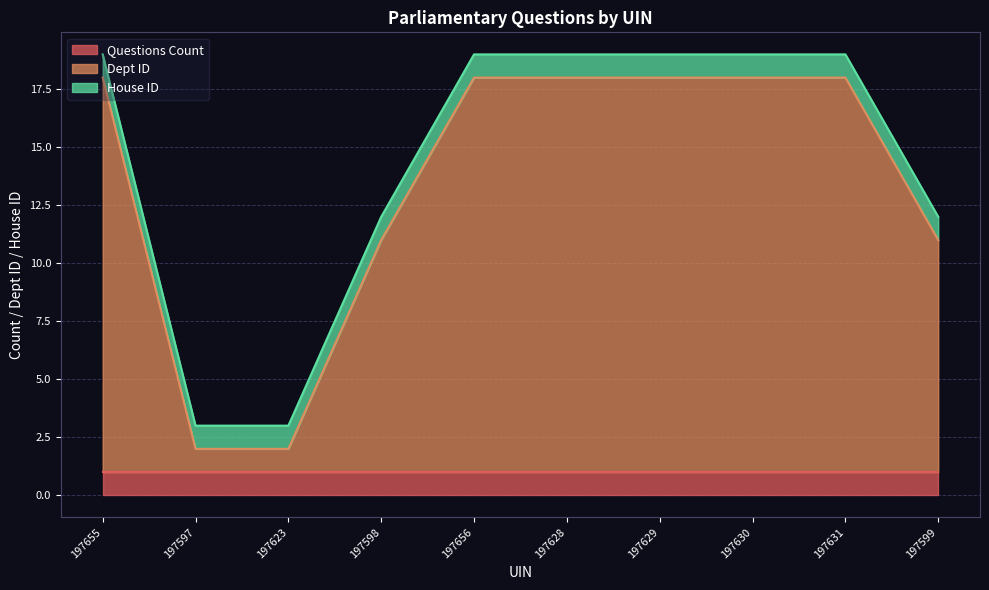

Which has a higher value, 197598 or 197599?

197598